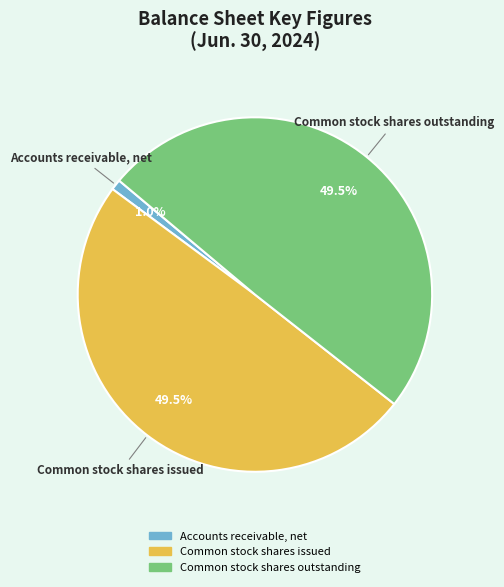

Approximately how many times larger is the value at Common stock shares issued compared to Common stock shares outstanding?

1.0